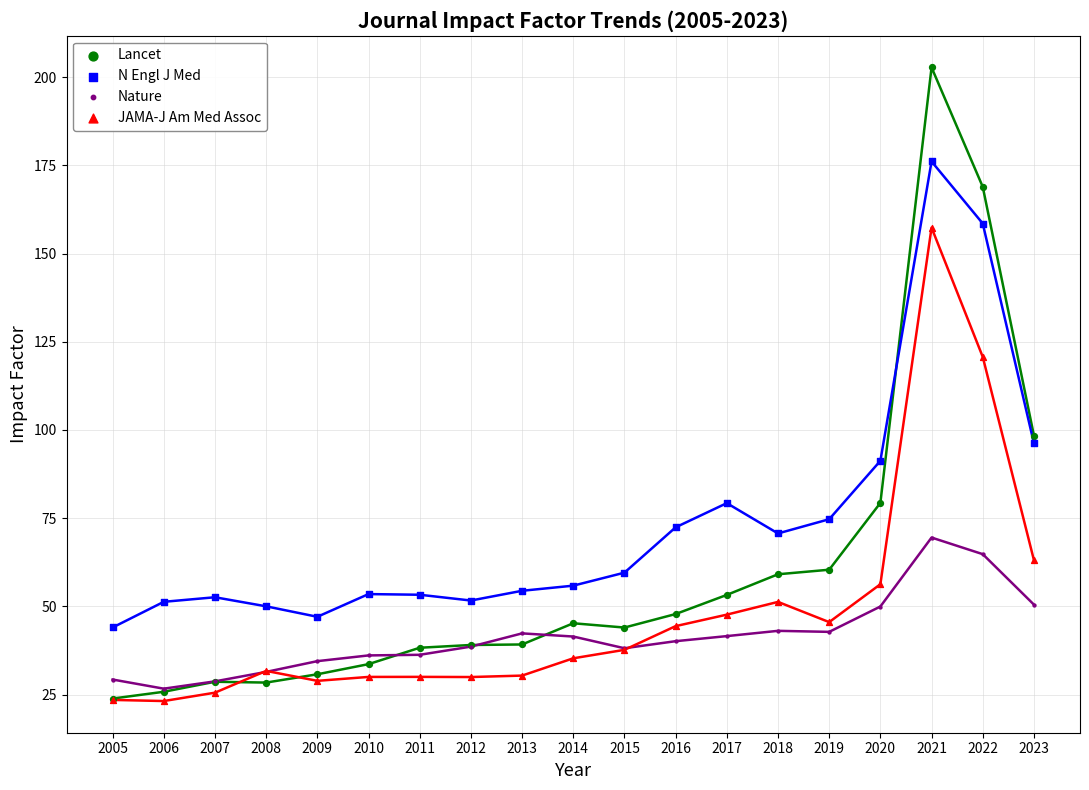

Across all series, what Y value is closest to 112?

120.7